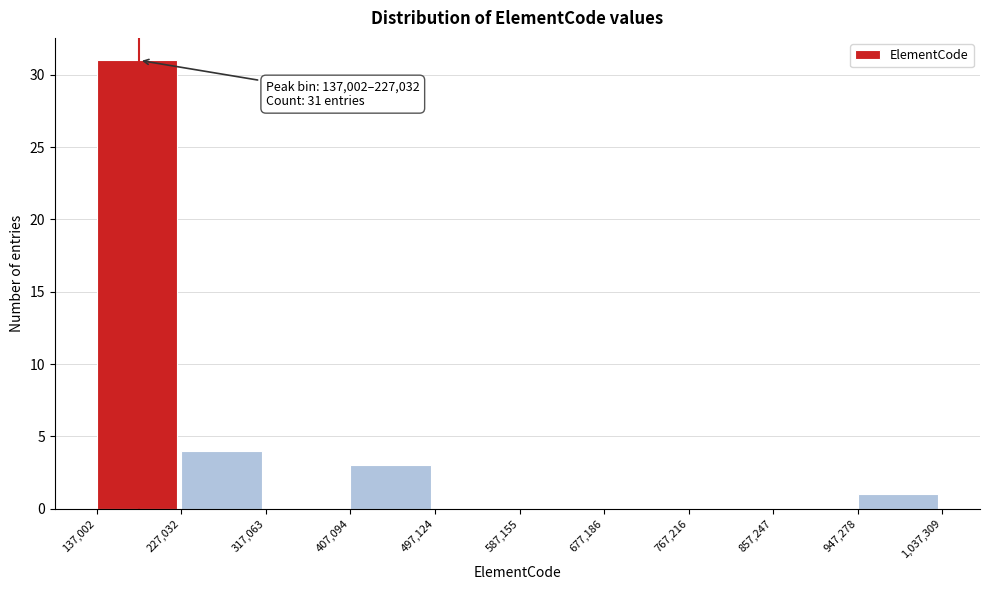

Over which range of the x-axis is the bar tallest?

137,002 to 227,032